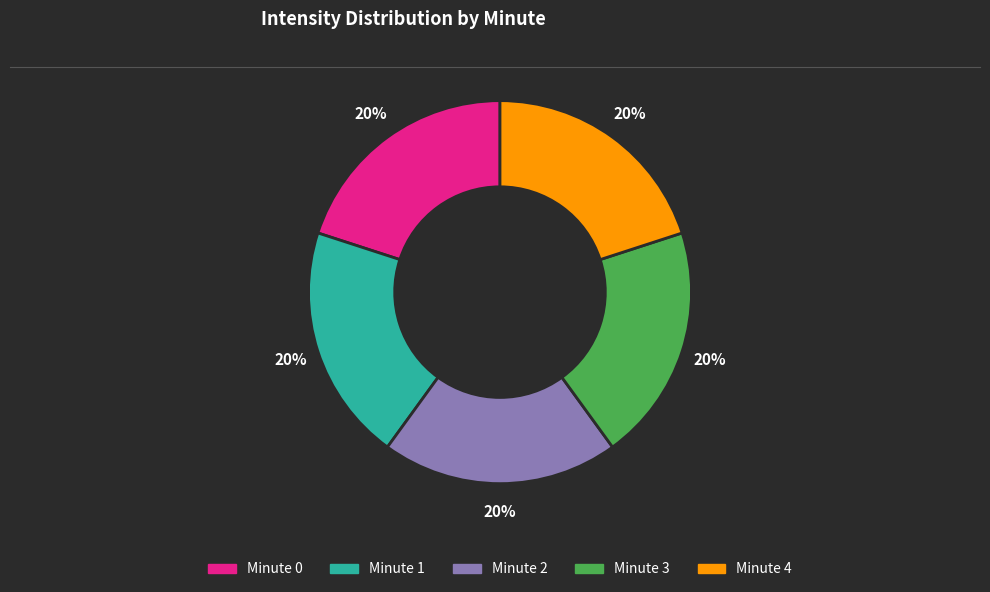

To the nearest percent, what is the average slice percentage?

20%